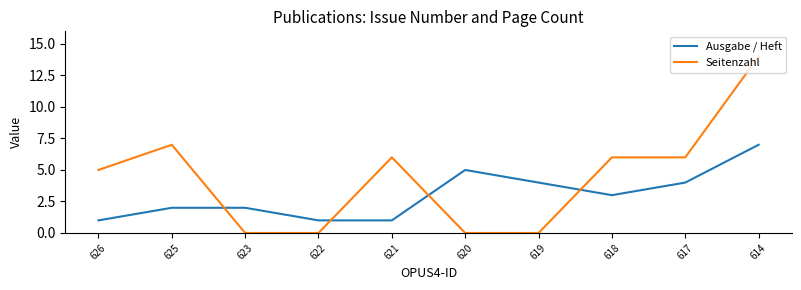

What is the difference between the second highest and minimum values in the Seitenzahl series?

7